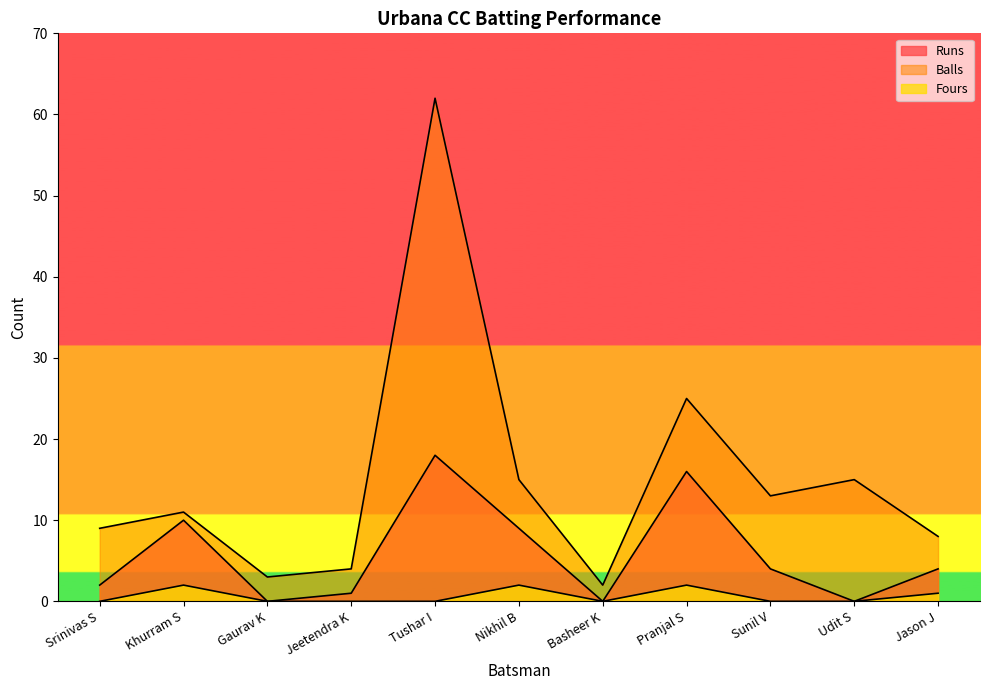

What is the sum of all Fours values?

7